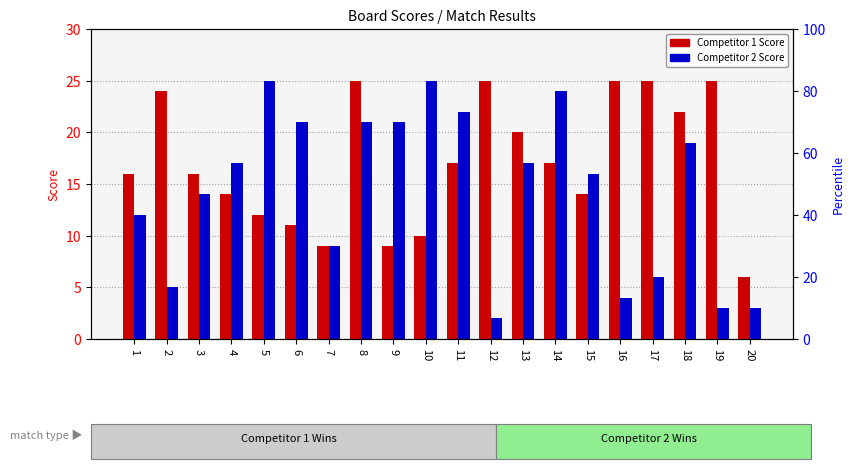

What is the difference between the highest and lowest values at 14?

7